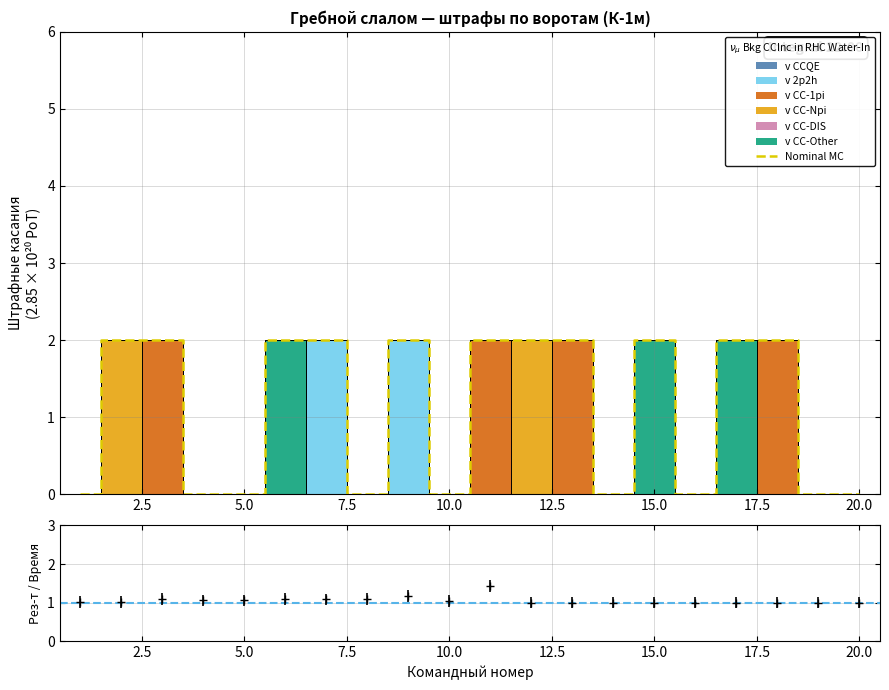

Does the chart have visible grid lines?

Yes